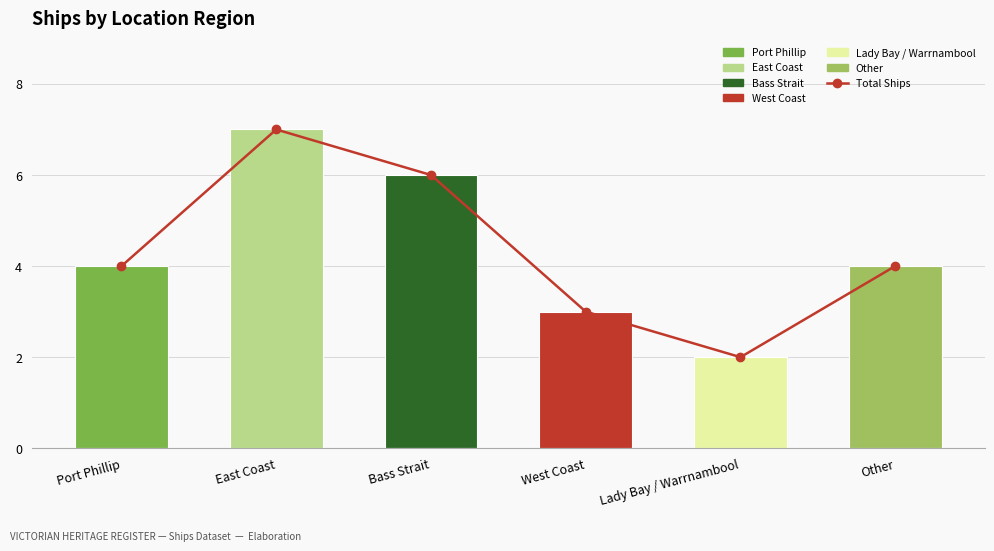

What is the smallest value displayed?

2